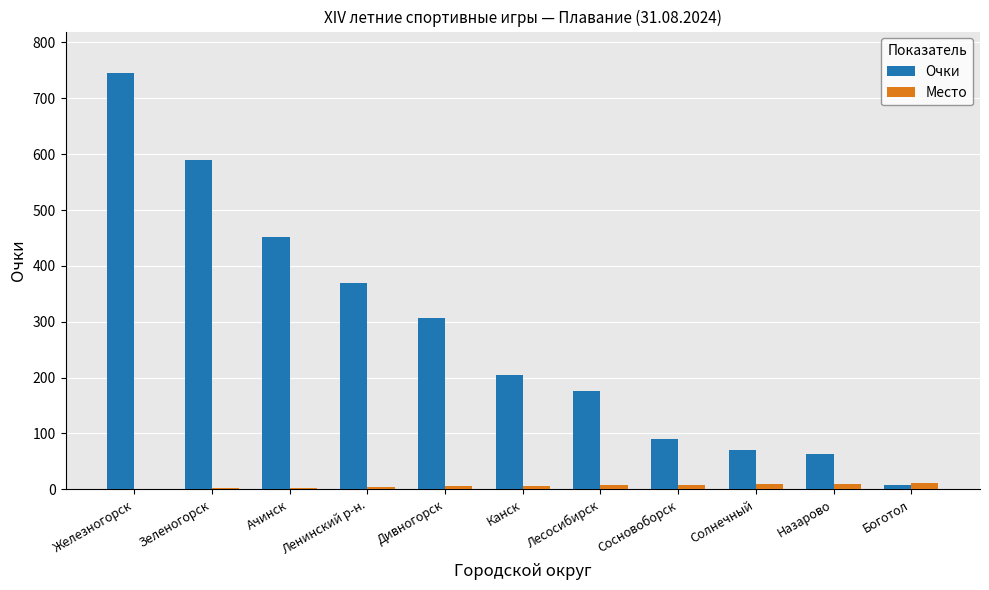

The value of Очки at Лесосибирск is 176. True or false?

True